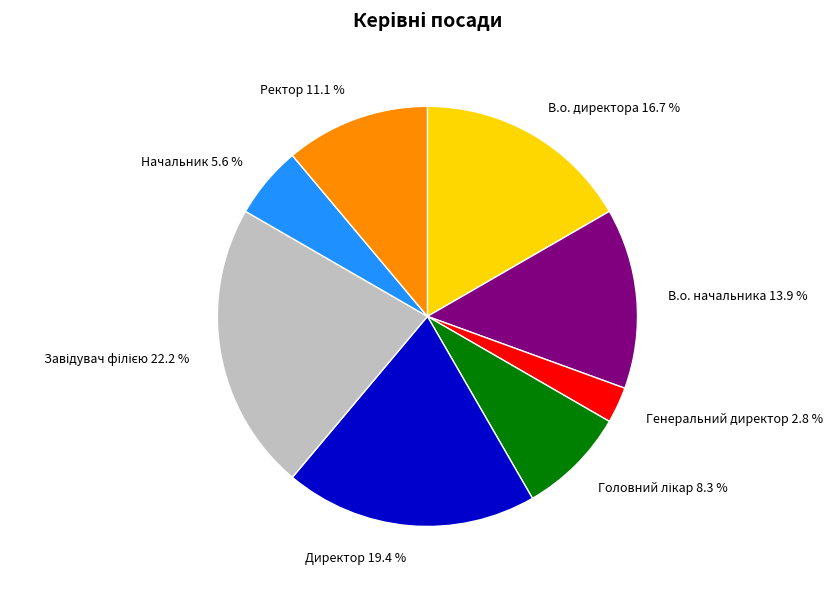

Is there any slice that represents more than half of the pie?

No